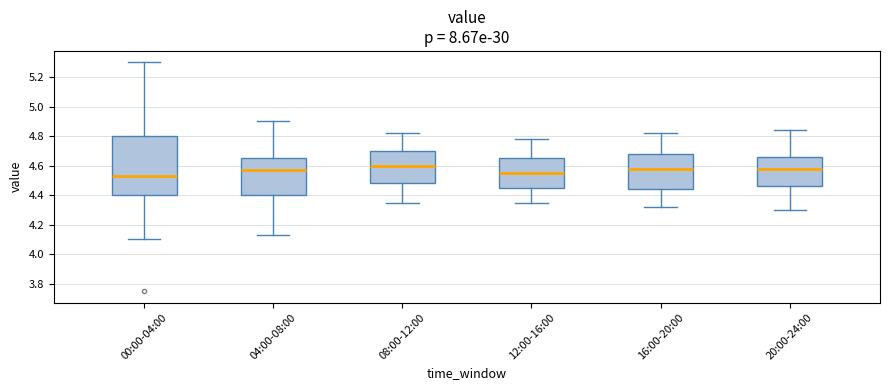

Reading left to right, transcribe this box plot: for each box, give where its median line is, the range the box spans, and where its two whiskers end, as read against the y-axis. The values are not printed on the chart, so give them approximately, as read against the axis.

00:00-04:00: median 4.54, box 4.40 to 4.80, whiskers 4.10 to 5.30
04:00-08:00: median 4.58, box 4.40 to 4.66, whiskers 4.14 to 4.90
08:00-12:00: median 4.60, box 4.48 to 4.70, whiskers 4.36 to 4.82
12:00-16:00: median 4.56, box 4.46 to 4.66, whiskers 4.36 to 4.78
16:00-20:00: median 4.58, box 4.44 to 4.68, whiskers 4.32 to 4.82
20:00-24:00: median 4.58, box 4.46 to 4.66, whiskers 4.30 to 4.84